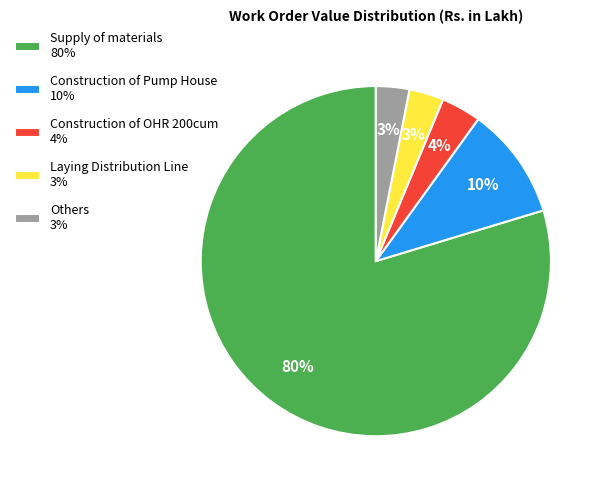

How many segments does this pie chart have?

5